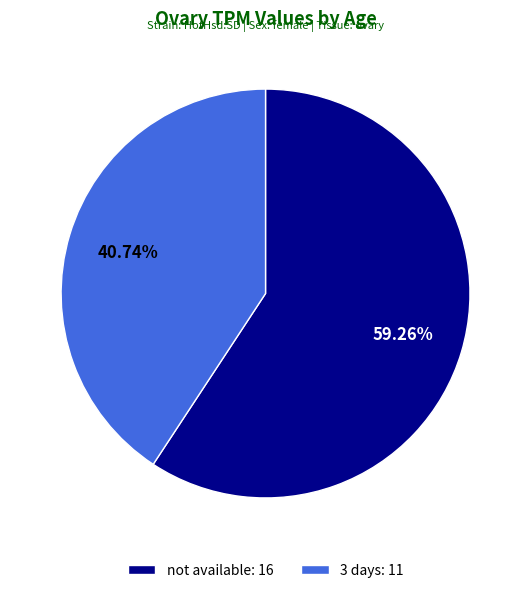

To the nearest percent, what portion does not available represent?

59%